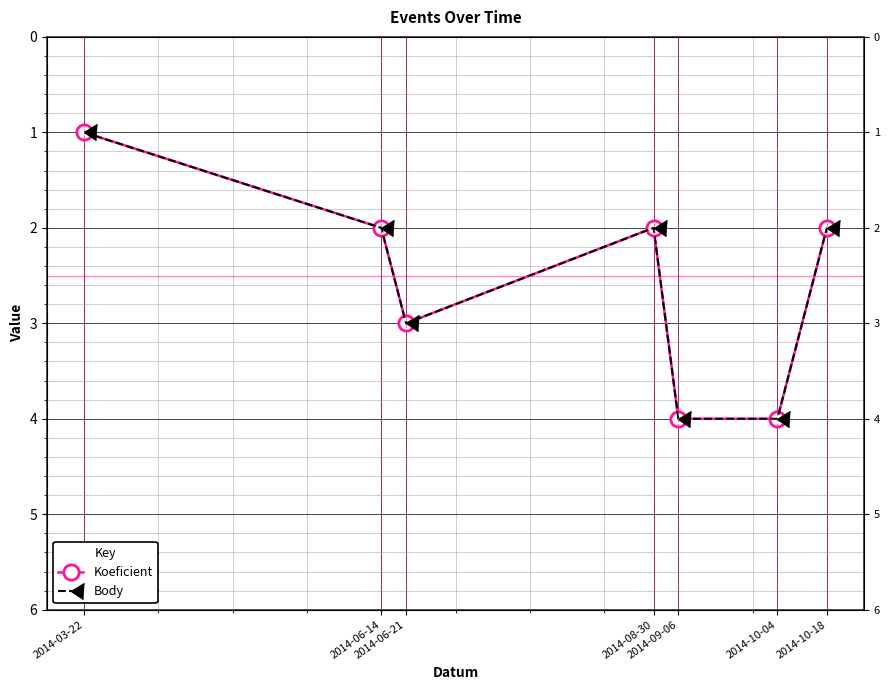

At 2014-08-30, list the series in order from smallest to largest.

Koeficient, Body